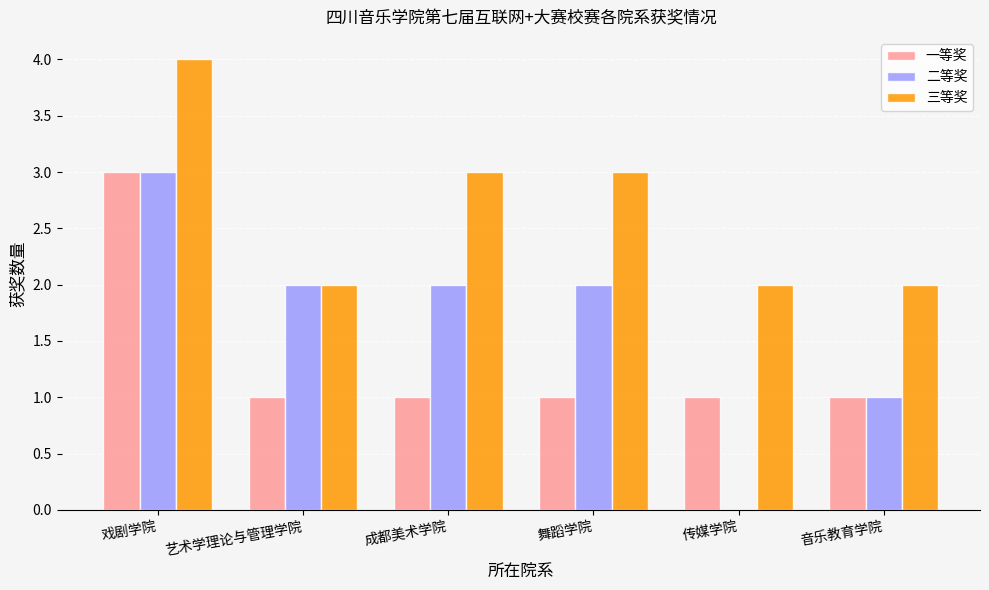

At which label does 一等奖 reach its peak?

戏剧学院